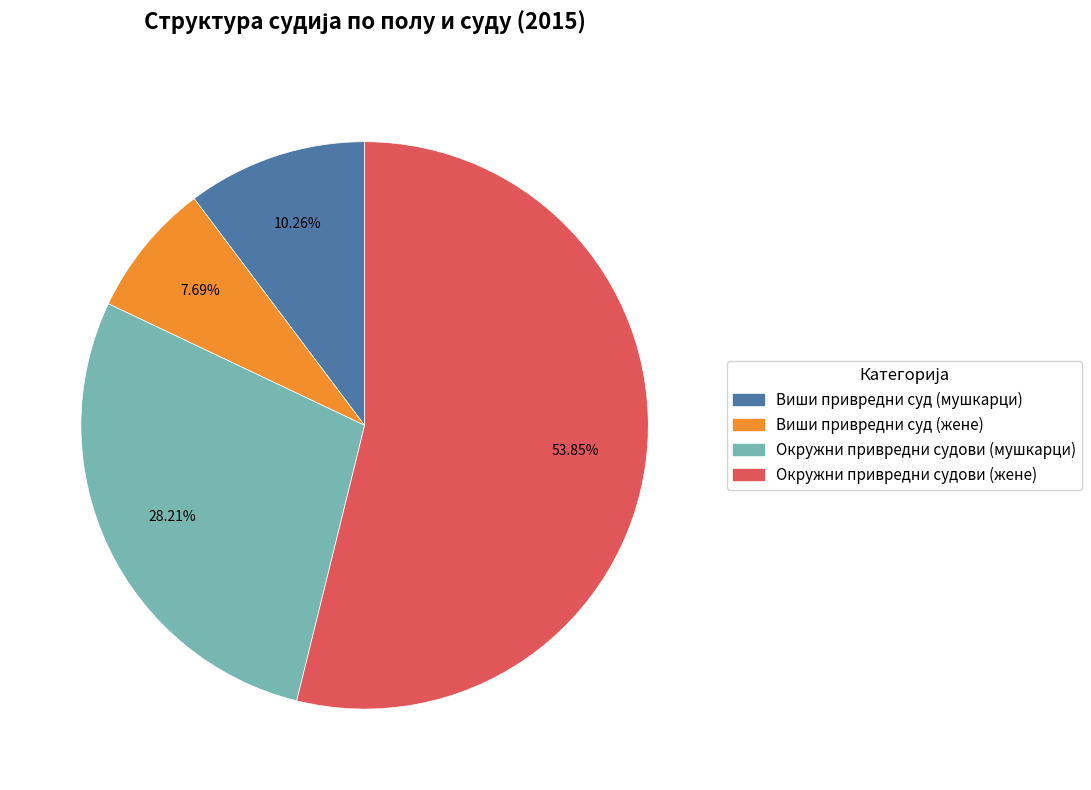

Combined, do Виши привредни суд (жене) and Окружни привредни судови (мушкарци) account for over 50%?

No